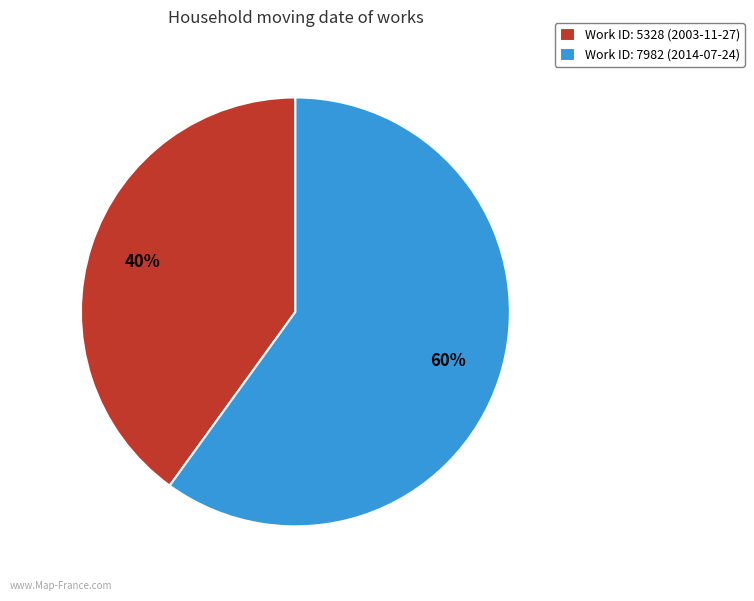

To the nearest percent, what percentage of the pie is Work ID: 7982 (2014-07-24)?

60%